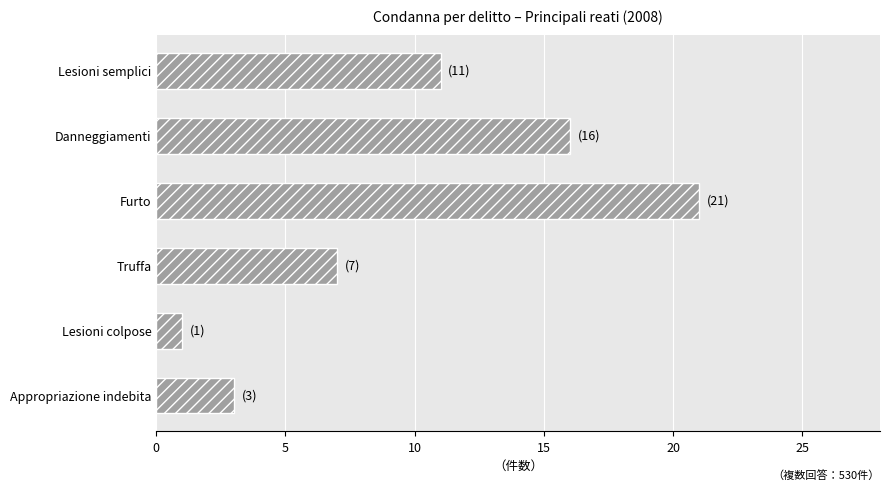

Between Lesioni colpose and Truffa, which is larger?

Truffa